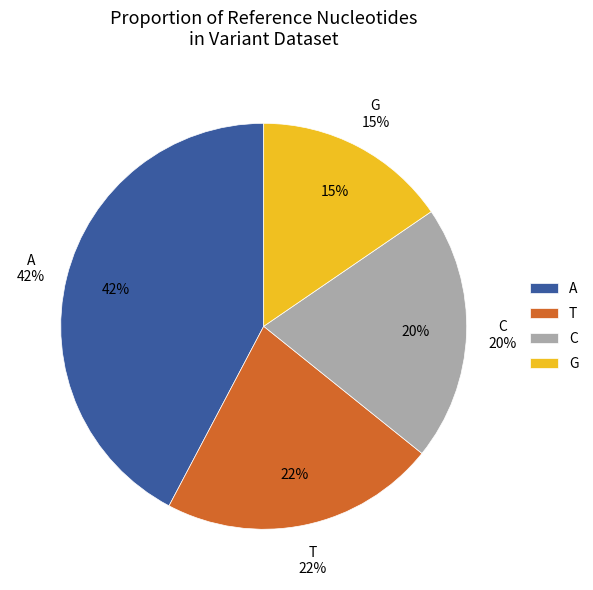

To the nearest percent, what is the combined percentage of G and A?

58%